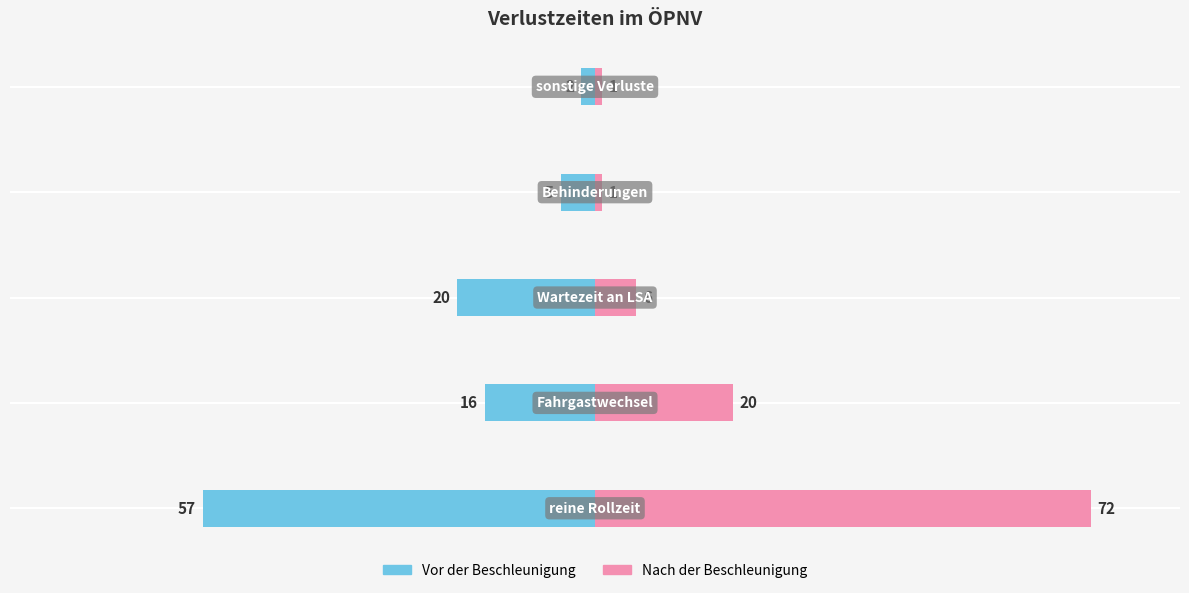

Reading right to left, what are all the values shown in this chart?

Vor der Beschleunigung: -2	-5	-20	-16	-57
Nach der Beschleunigung: 1	1	6	20	72